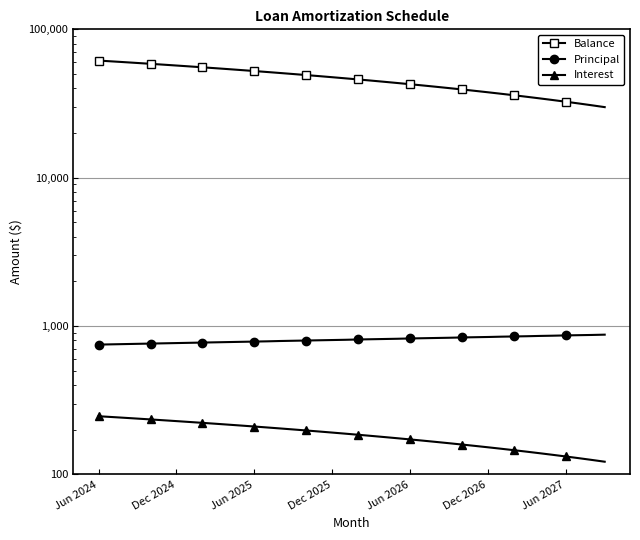

True or false: Principal and Interest cross at least once.

False